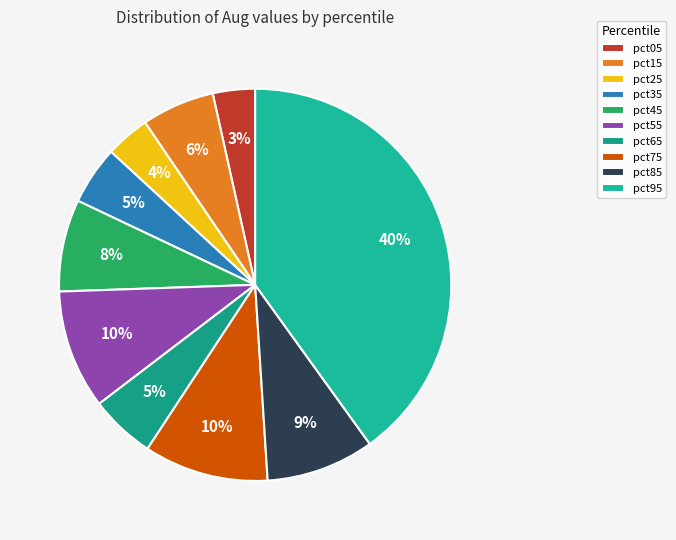

How many segments does this pie chart have?

10